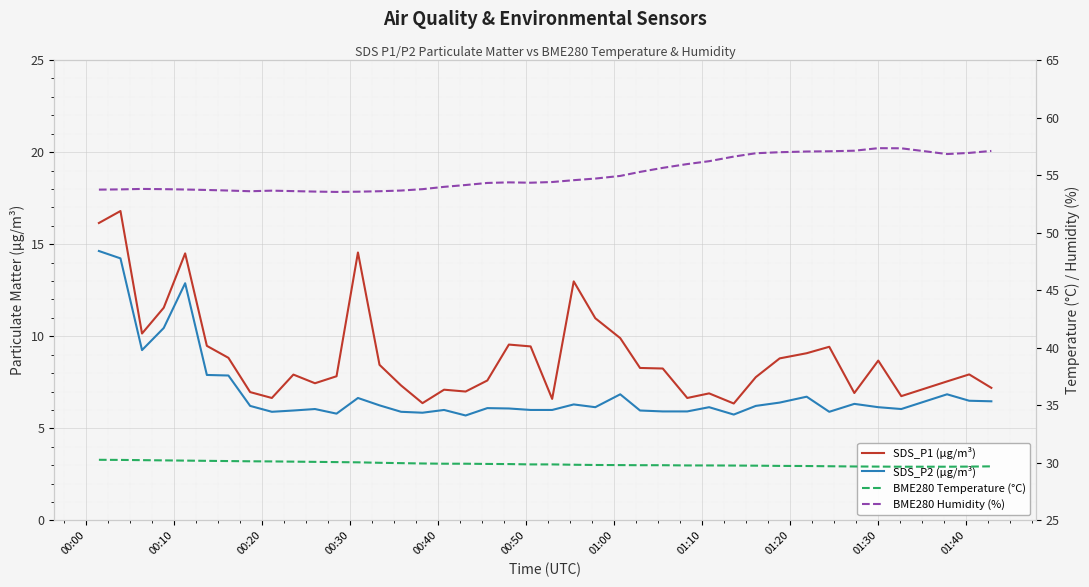

True or false: BME280 Temperature (°C) has more than 1 interior local peaks.

False